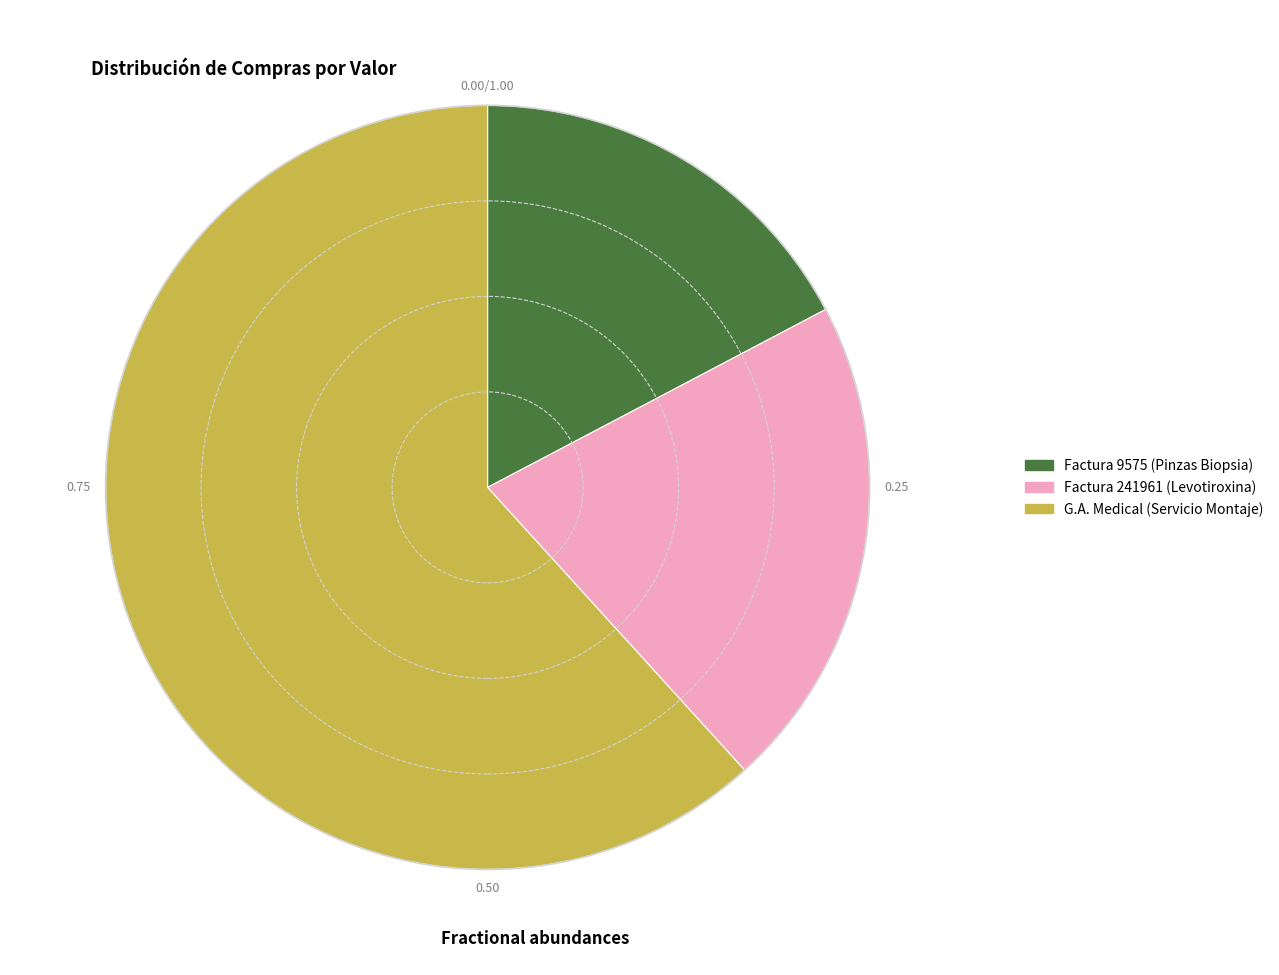

Approximately how many times larger is the value at G.A. Medical (Servicio Montaje) compared to Factura 241961 (Levotiroxina)?

2.9